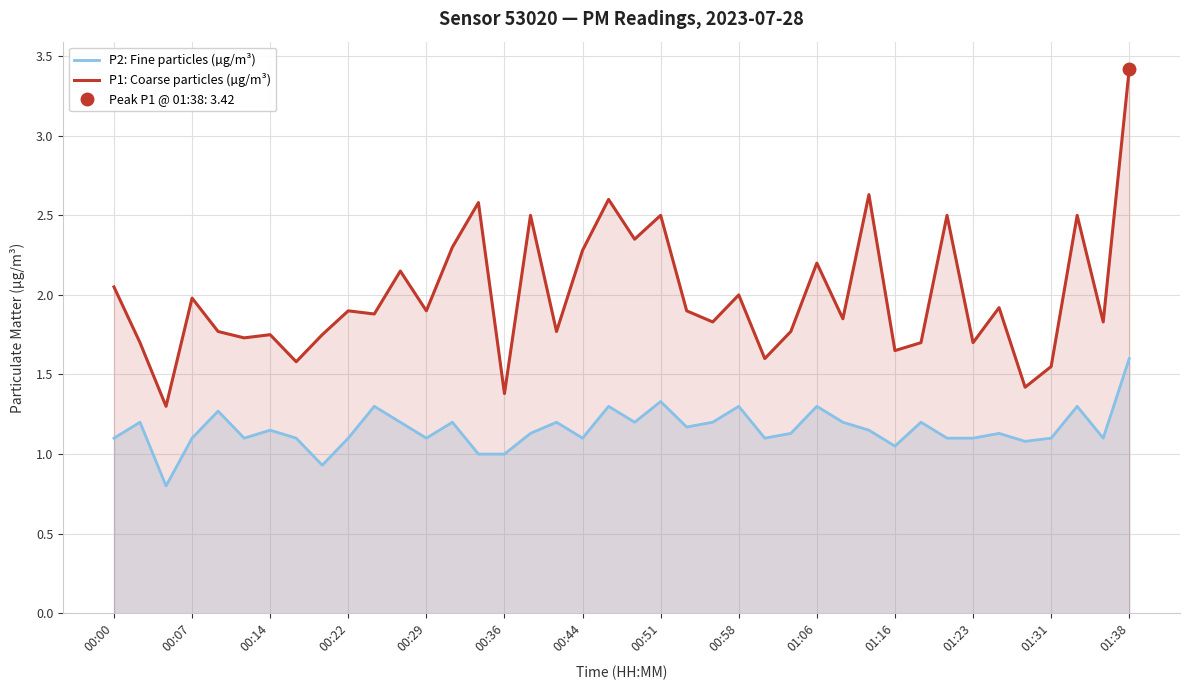

How many lines are shown in the chart?

2